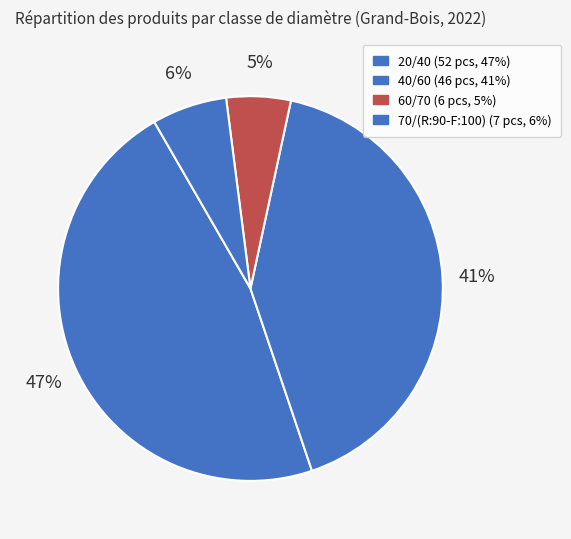

Combined, do 60/70 and 70/(R:90-F:100) account for over 50%?

No